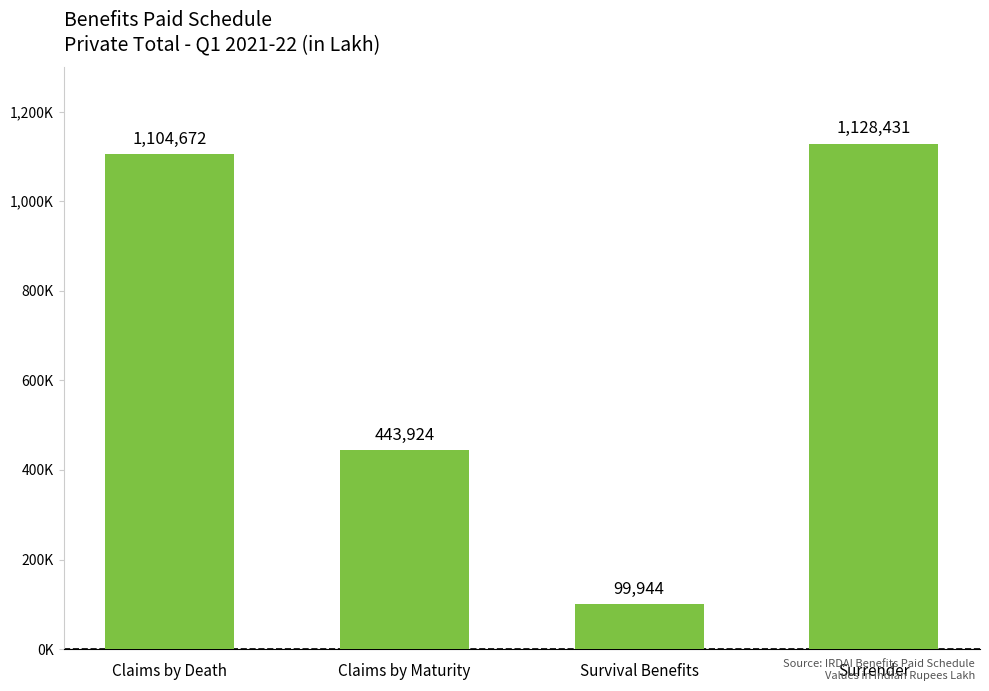

Rank the categories by value from lowest to highest.

Survival Benefits, Claims by Maturity, Claims by Death, Surrender